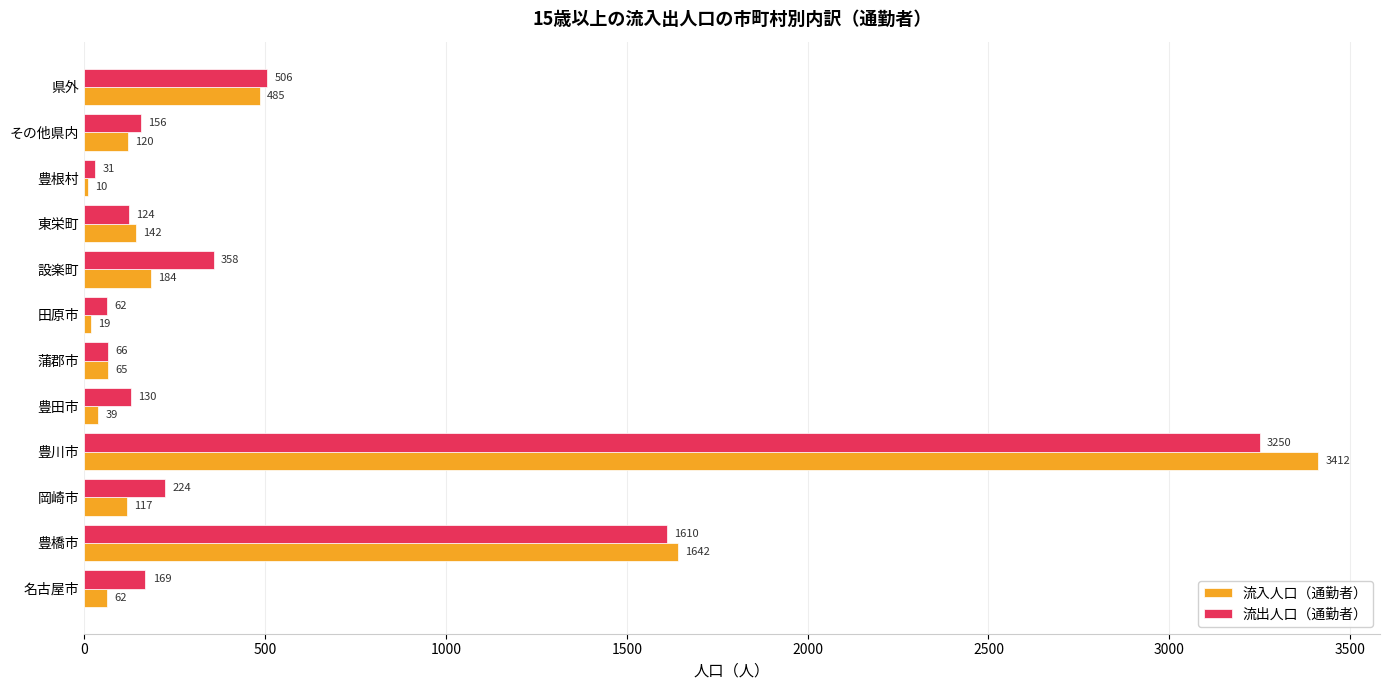

At which category is the sum across all series the highest?

豊川市